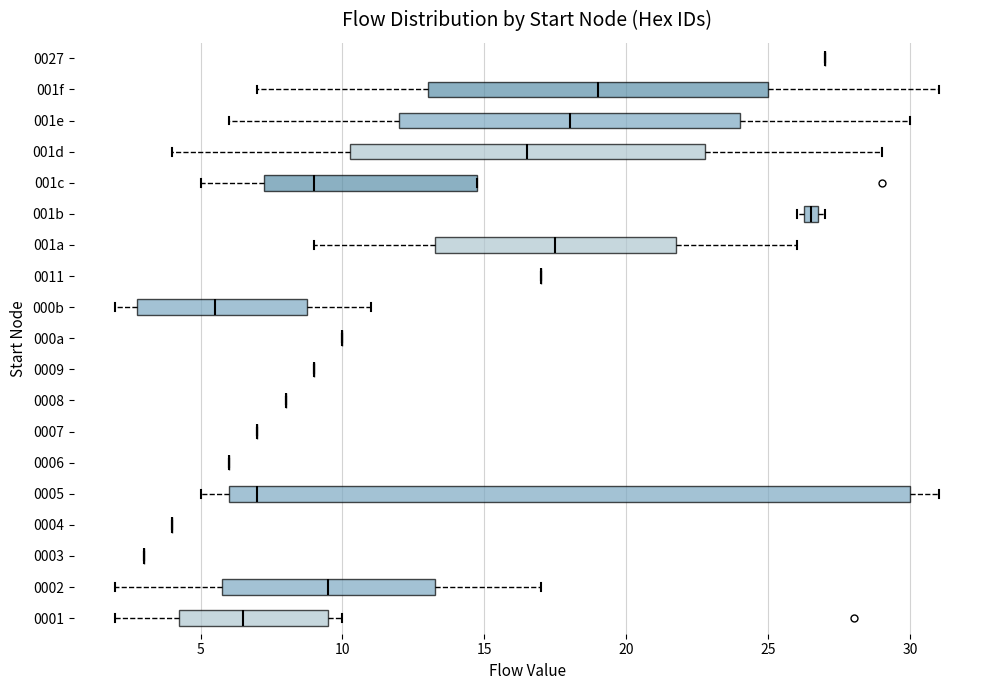

Comparing the boxes themselves (not the whiskers), which one is the widest?

0005